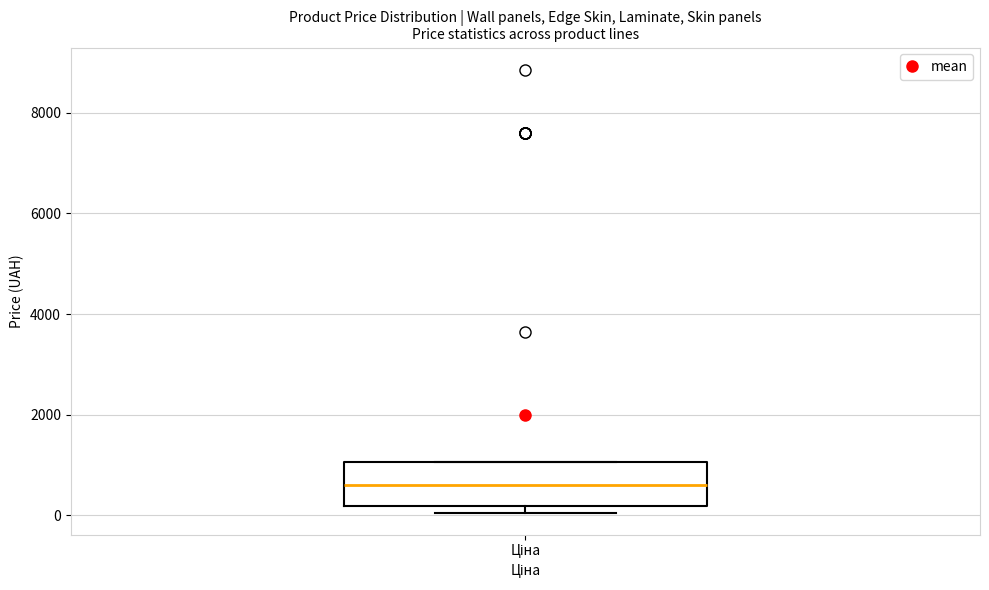

Read this box plot against the y-axis: the position of the median line, the range covered by the box, and the ends of both whiskers. The values are not printed on the chart, so give them approximately, as read against the axis.

median 600, box 200 to 1000, whiskers 0 to 1000